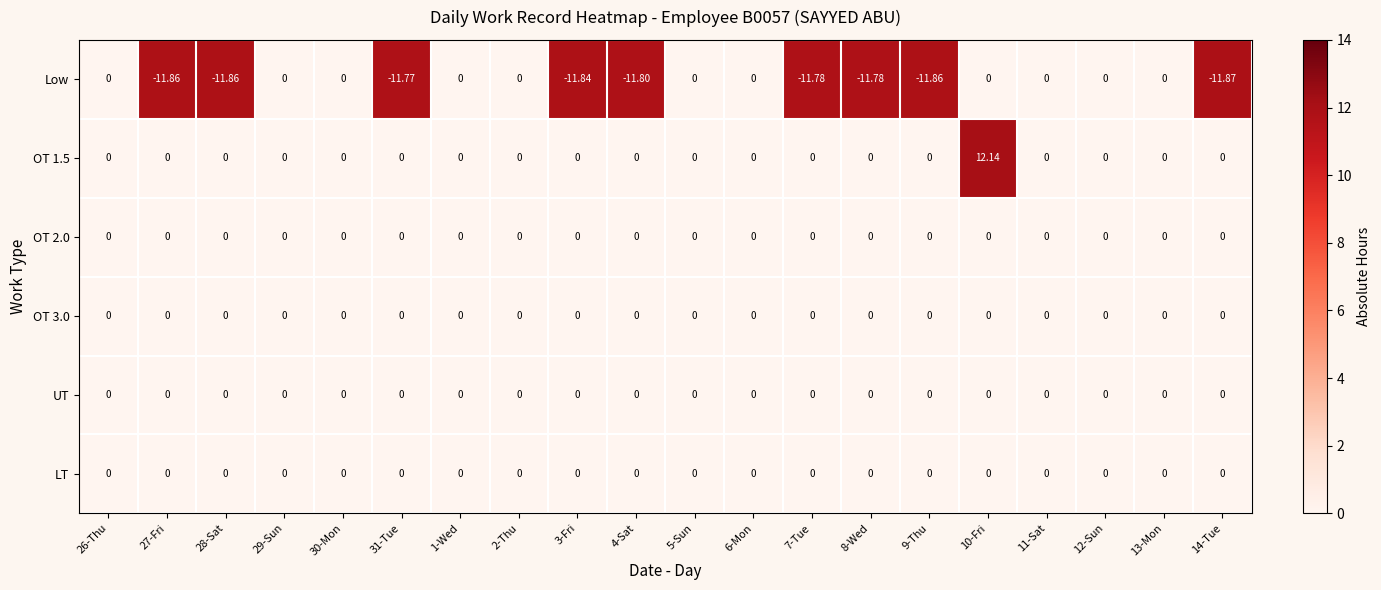

Which series changed the most between 9-Thu and 13-Mon?

Low